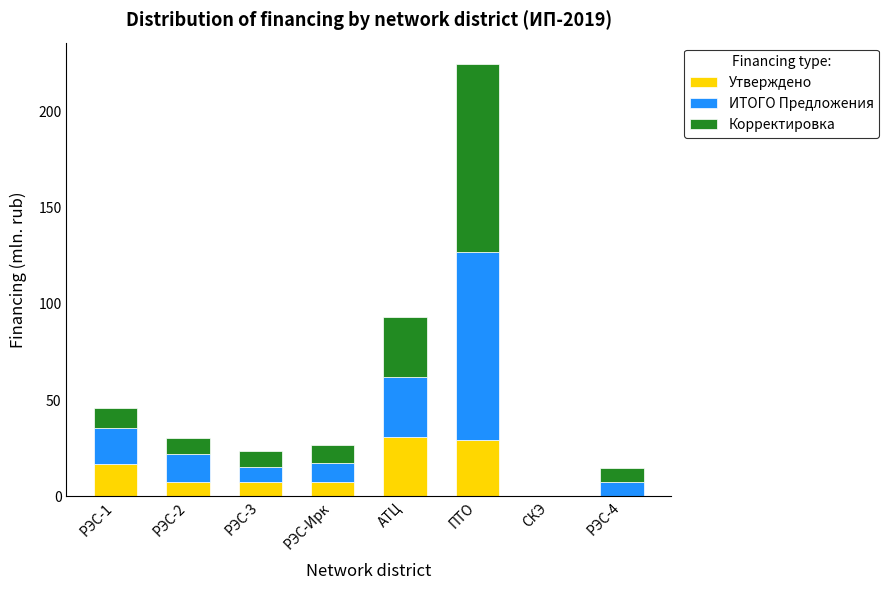

Is it true that Утверждено equals 7.4 at РЭС-Ирк?

True